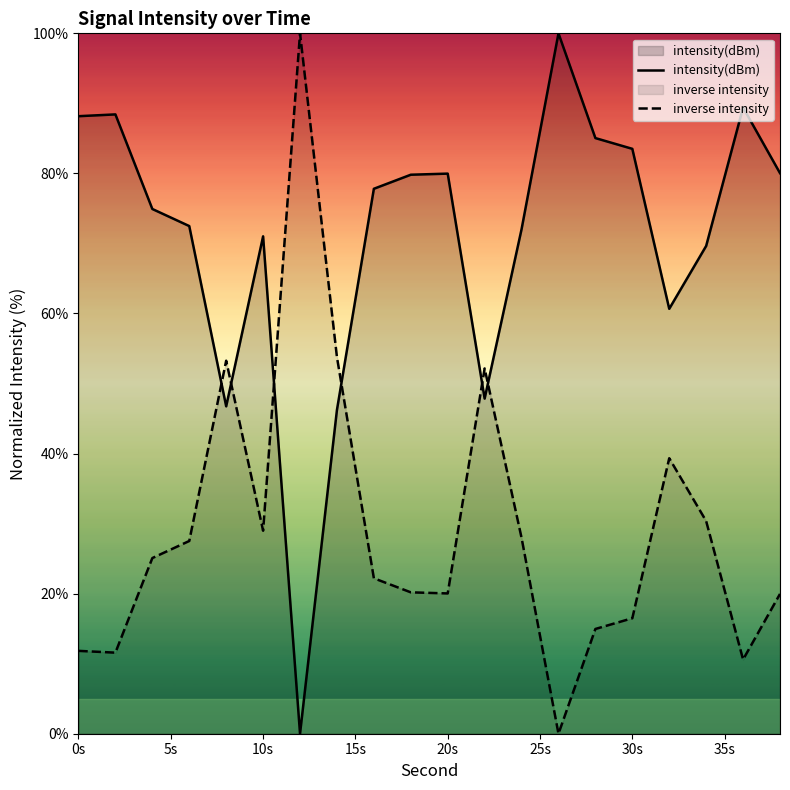

What is the greatest value displayed?

100.0